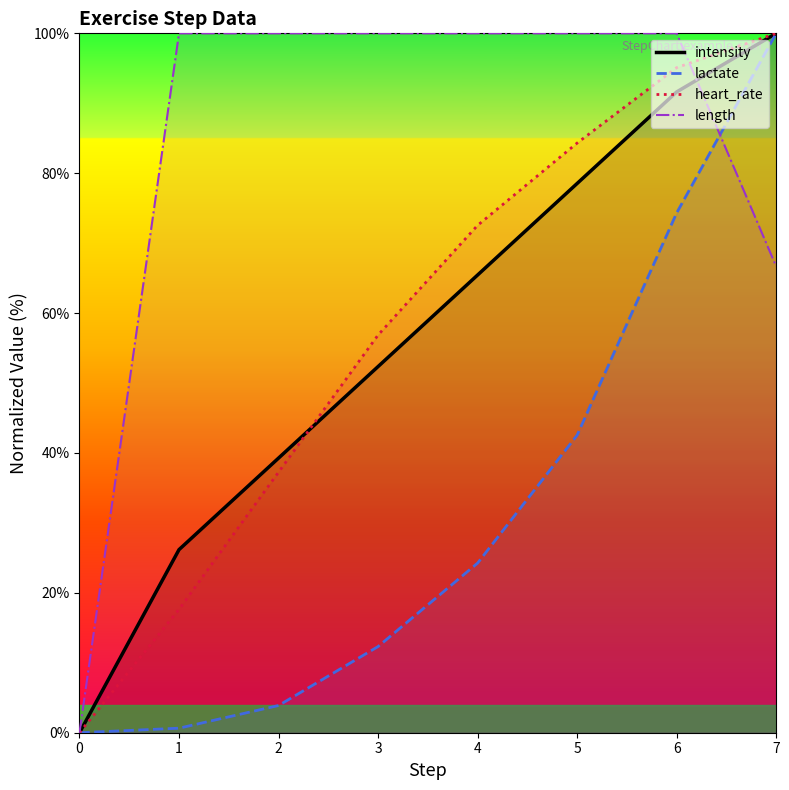

True or false: length has a value of 100.0 at 1.

True